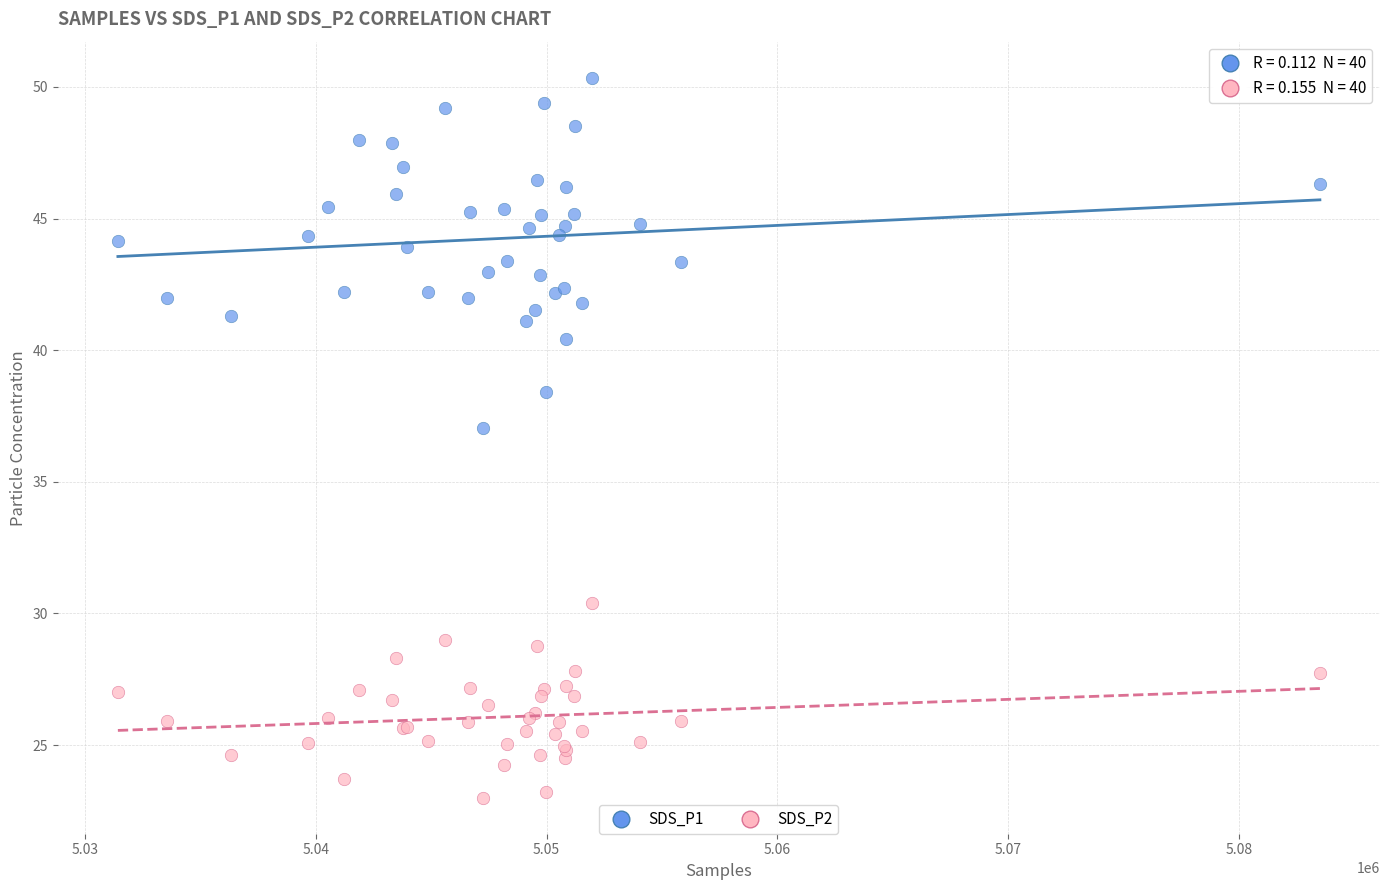

Which series reaches the maximum Y coordinate?

SDS_P1